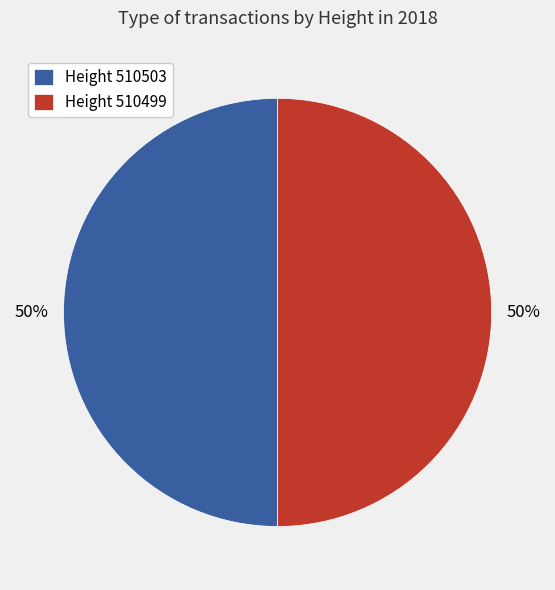

What is the ratio of the value at Height 510503 to the value at Height 510499?

1.0